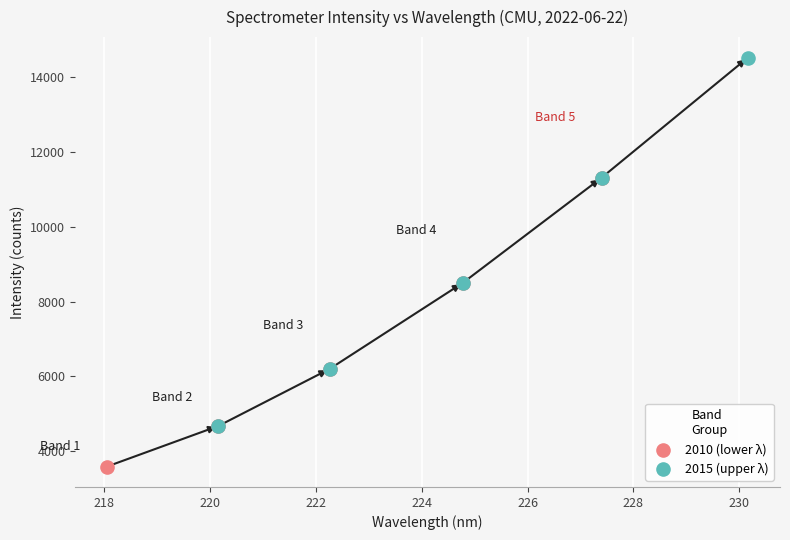

What are all the series names shown in the legend?

2010 (lower λ), 2015 (upper λ)